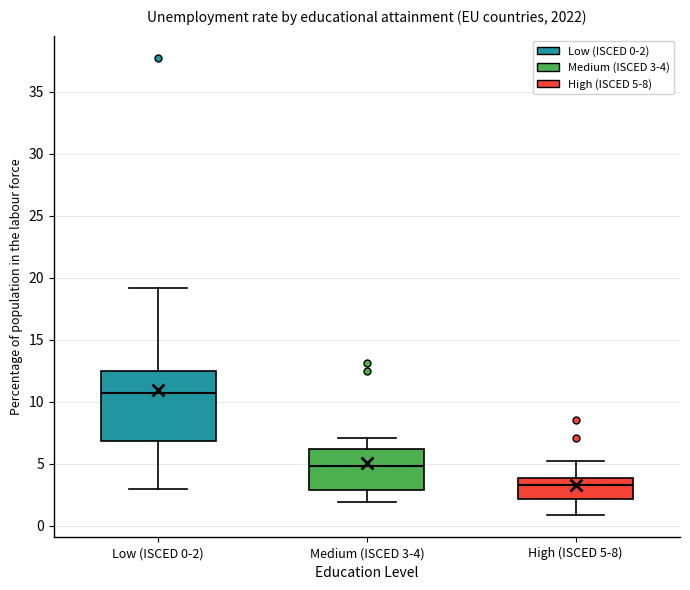

Where is the upper edge of the box for Low (ISCED 0-2) on the y-axis? The values are not printed on the chart, so give them approximately, as read against the axis.

12.5